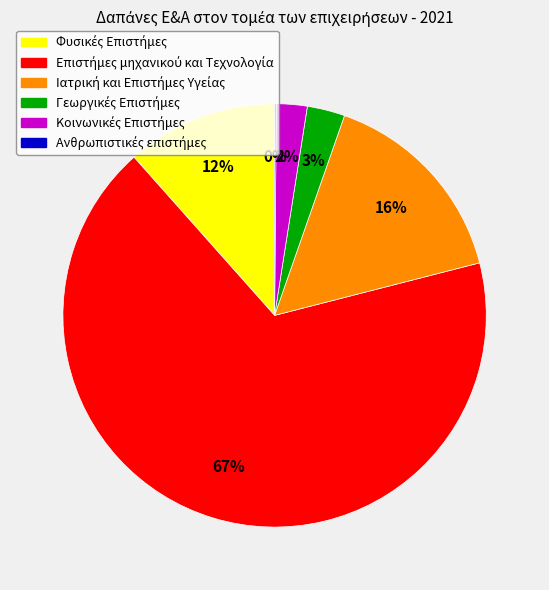

To the nearest percent, what is the difference between the largest and smallest slice percentages?

67%